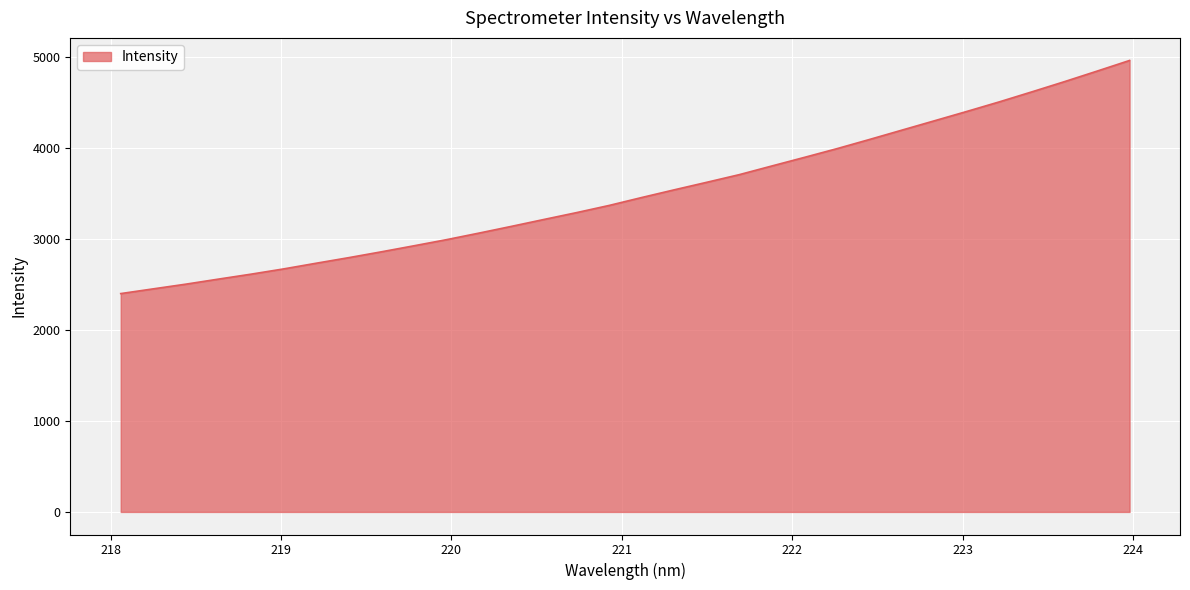

What is the difference between the maximum and minimum values?

2560.4